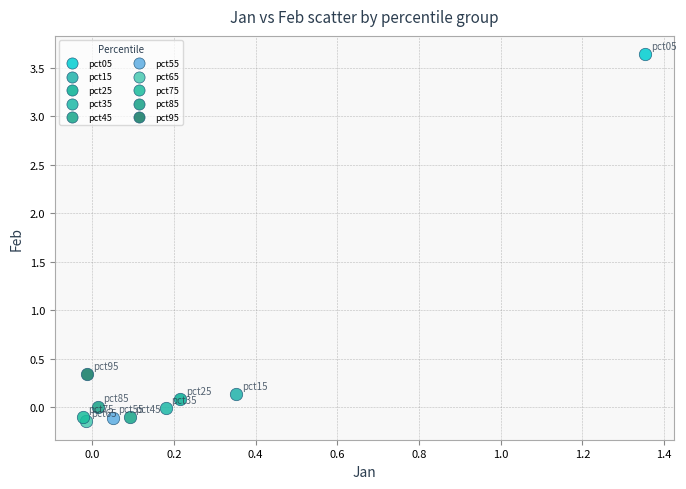

Which series contains the highest Y value?

pct05